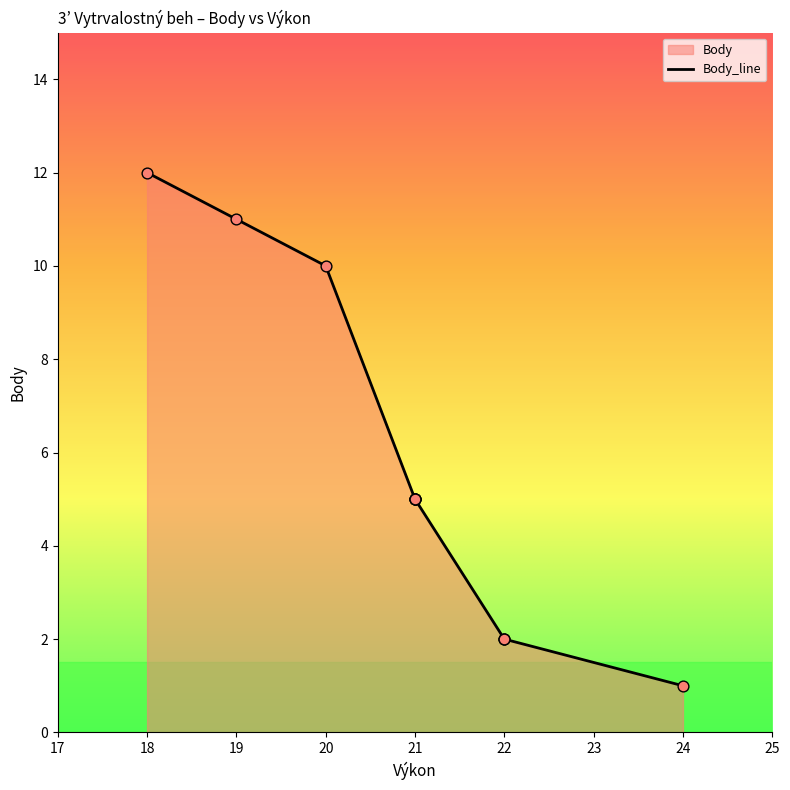

What is the ratio of the value at 22 to the value at 21?

0.4